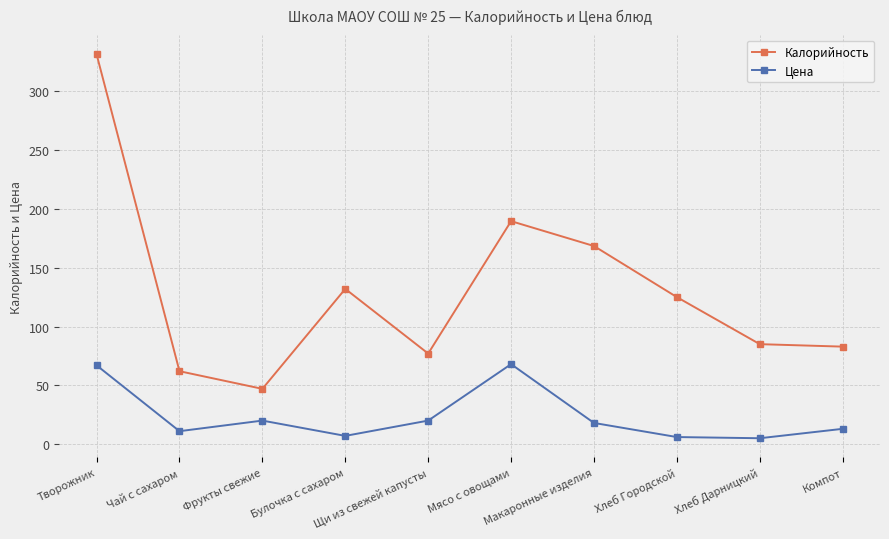

At which label does Калорийность reach its peak?

Творожник